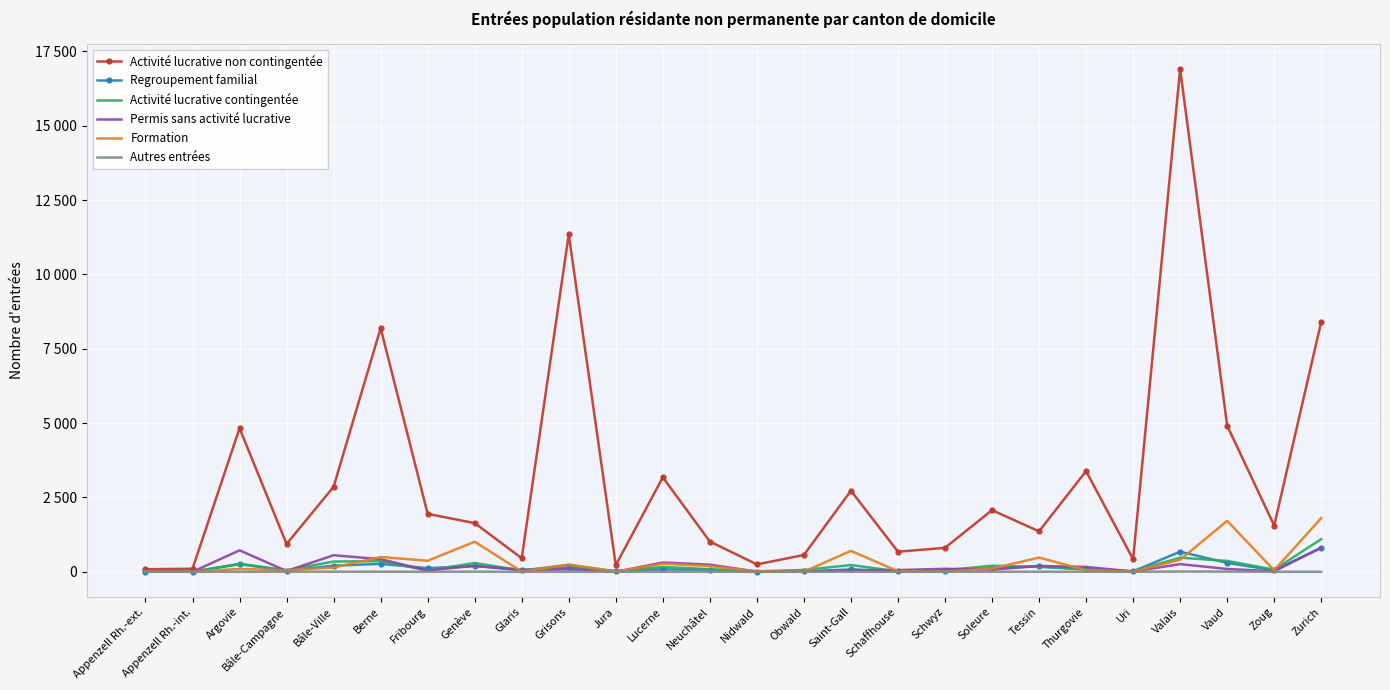

Rank the series at Glaris from highest to lowest value.

Activité lucrative non contingentée, Permis sans activité lucrative, Regroupement familial, Activité lucrative contingentée, Formation, Autres entrées